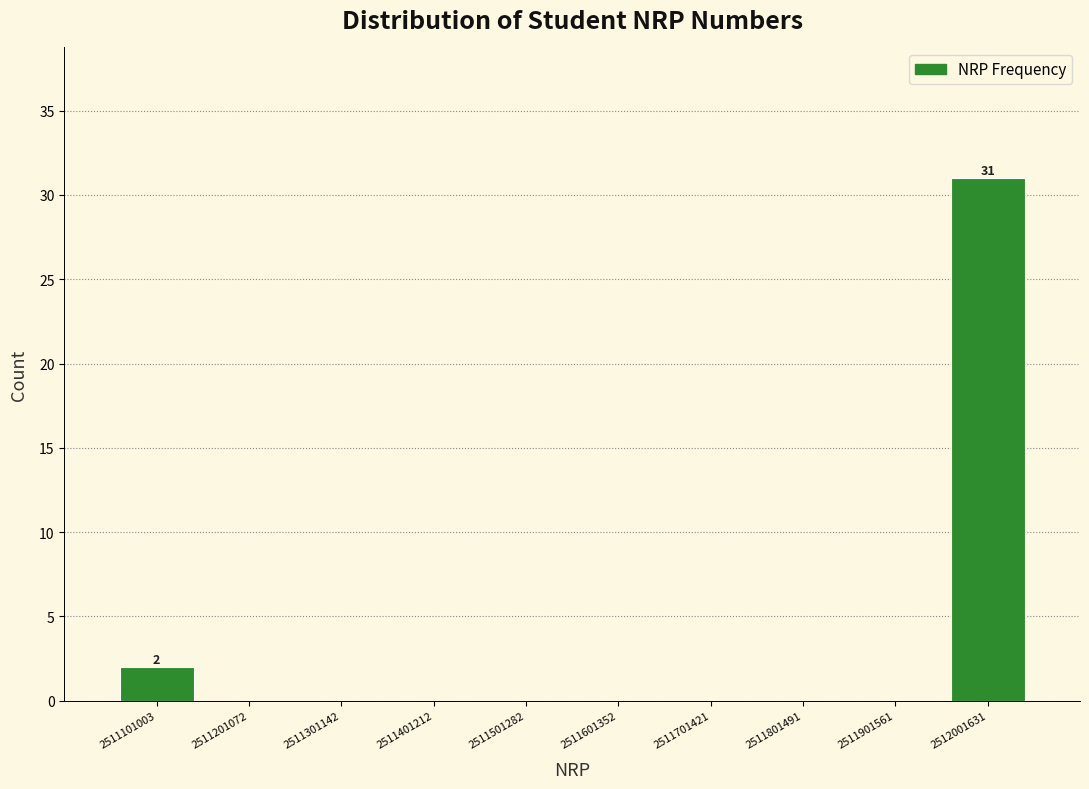

Reading left to right, extract all data points from this chart.

2511101003=2	2511201072=0	2511301142=0	2511401212=0	2511501282=0	2511601352=0	2511701421=0	2511801491=0	2511901561=0	2512001631=31